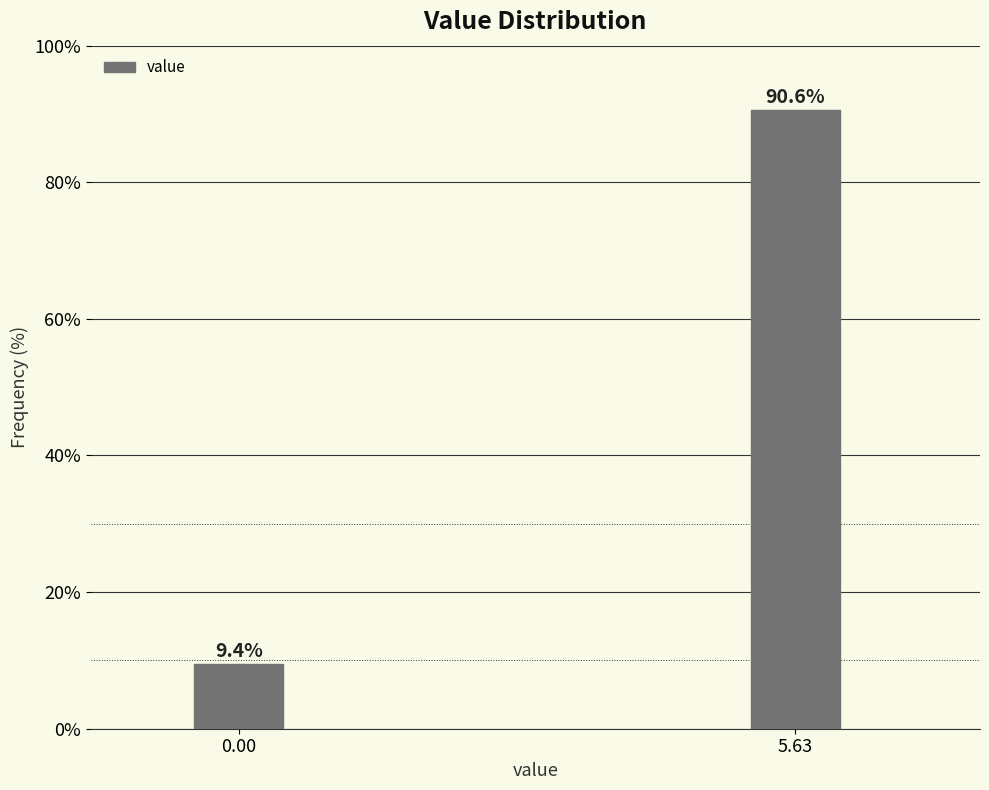

Reading left to right, transcribe all the data shown in this chart.

0.00=9.4	5.63=90.6